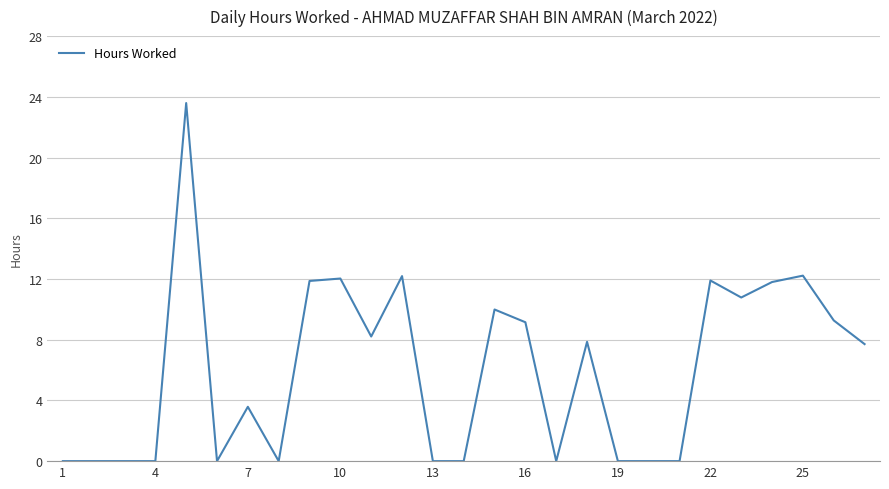

What is the greatest value displayed?

23.6